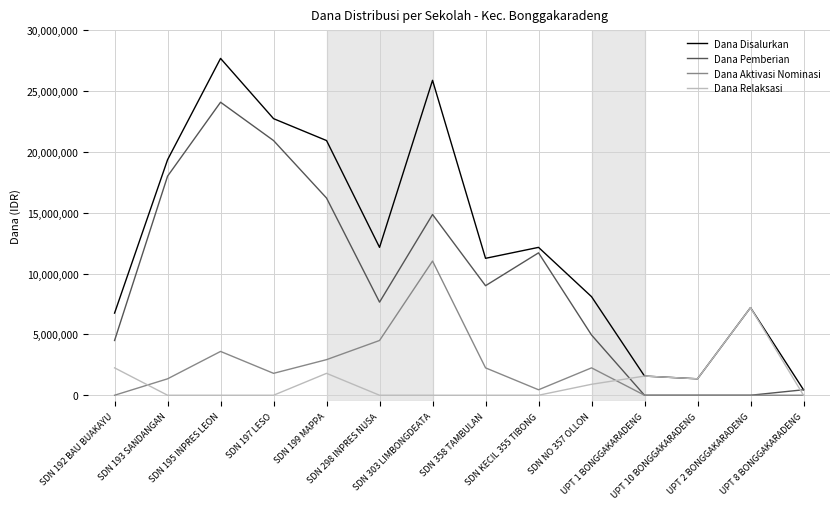

Which series has the largest range (max minus min)?

Dana Disalurkan